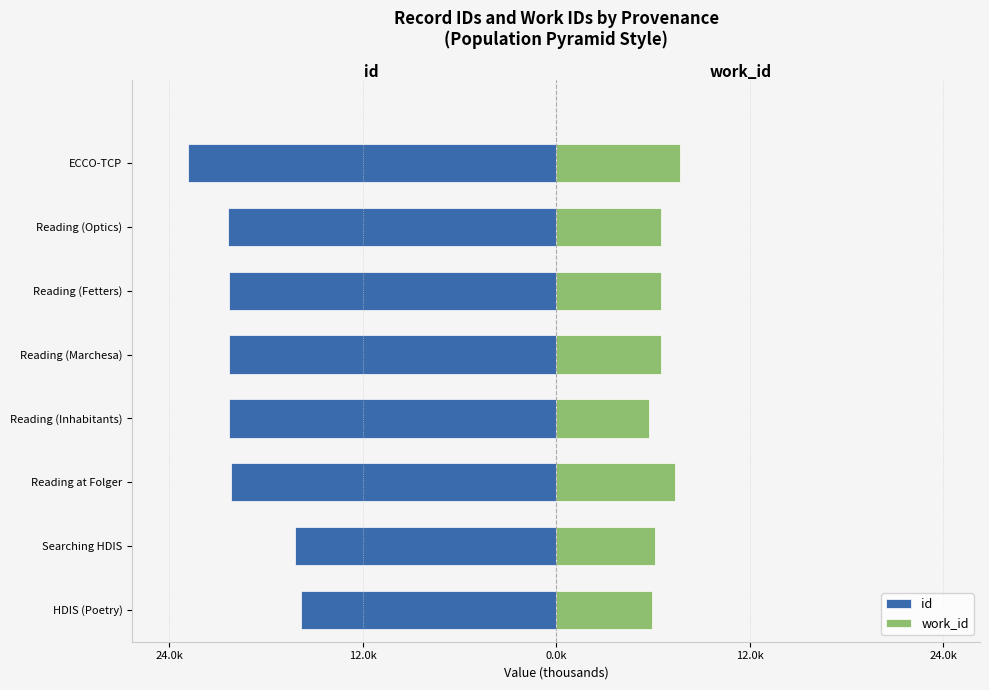

What are all the series names shown in the legend?

id, work_id